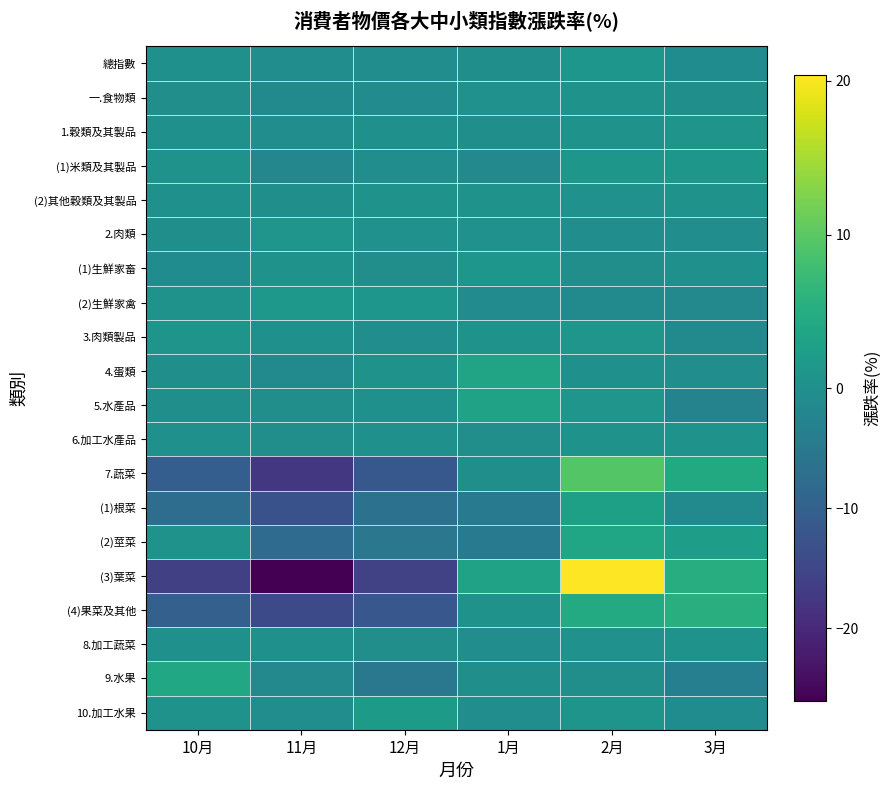

What is the maximum value shown in the chart?

20.4